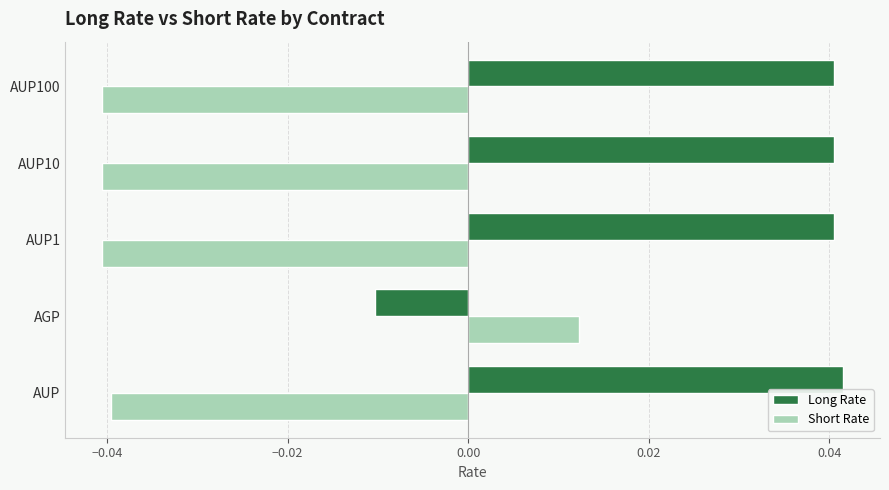

How many values in Long Rate are below zero?

1